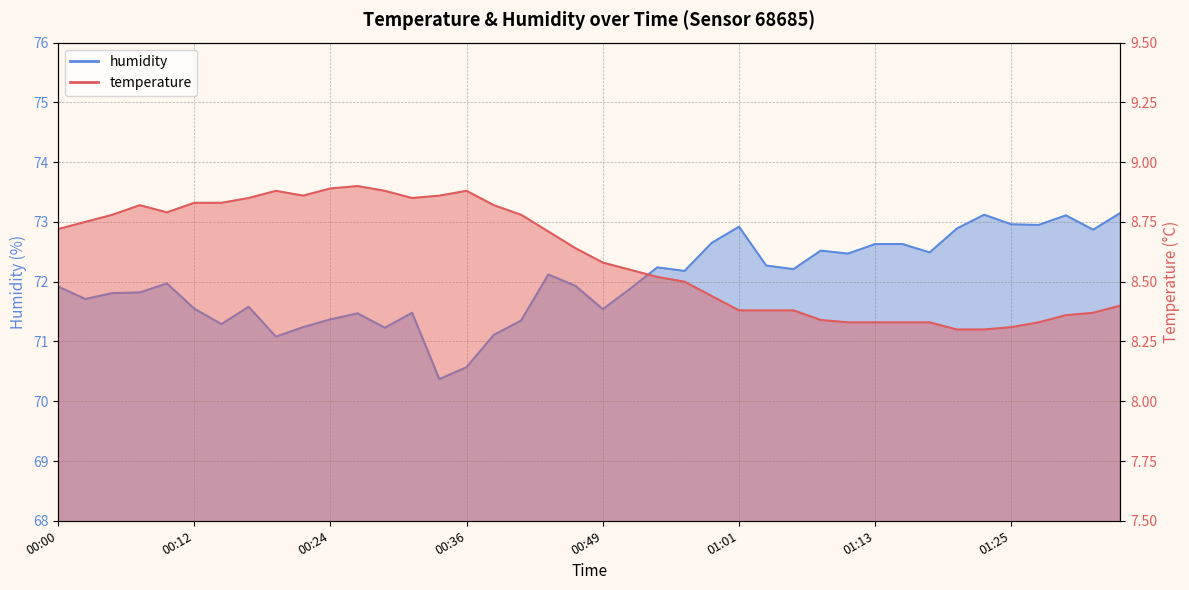

Reading right to left, transcribe all the data shown in this chart.

temperature: 01:35=8.4	01:33=8.4	01:30=8.4	01:28=8.3	01:25=8.3	01:23=8.3	01:20=8.3	01:18=8.3	01:15=8.3	01:13=8.3	01:11=8.3	01:08=8.3	01:06=8.4	01:03=8.4	01:01=8.4	00:58=8.4	00:56=8.5	00:53=8.5	00:51=8.6	00:49=8.6	00:46=8.6	00:44=8.7	00:41=8.8	00:39=8.8	00:36=8.9	00:34=8.9	00:31=8.8	00:29=8.9	00:27=8.9	00:24=8.9	00:22=8.9	00:19=8.9	00:17=8.8	00:14=8.8	00:12=8.8	00:09=8.8	00:07=8.8	00:05=8.8	00:02=8.8	00:00=8.7
humidity: 01:35=73.2	01:33=72.9	01:30=73.1	01:28=73.0	01:25=73.0	01:23=73.1	01:20=72.9	01:18=72.5	01:15=72.6	01:13=72.6	01:11=72.5	01:08=72.5	01:06=72.2	01:03=72.3	01:01=72.9	00:58=72.7	00:56=72.2	00:53=72.2	00:51=71.9	00:49=71.5	00:46=71.9	00:44=72.1	00:41=71.3	00:39=71.1	00:36=70.6	00:34=70.4	00:31=71.5	00:29=71.2	00:27=71.5	00:24=71.4	00:22=71.2	00:19=71.1	00:17=71.6	00:14=71.3	00:12=71.5	00:09=72.0	00:07=71.8	00:05=71.8	00:02=71.7	00:00=71.9